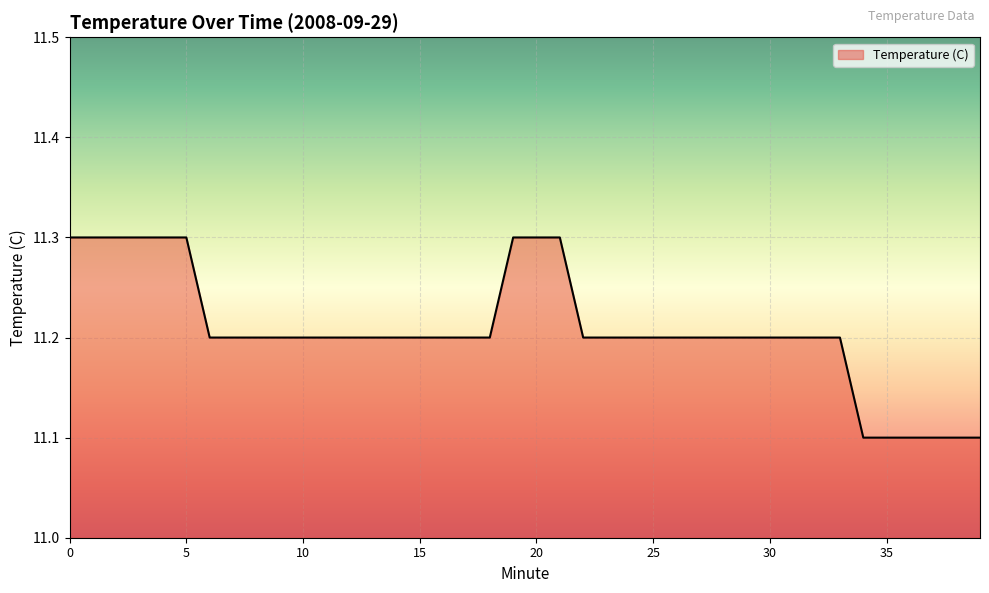

What is the maximum value shown in the chart?

11.3